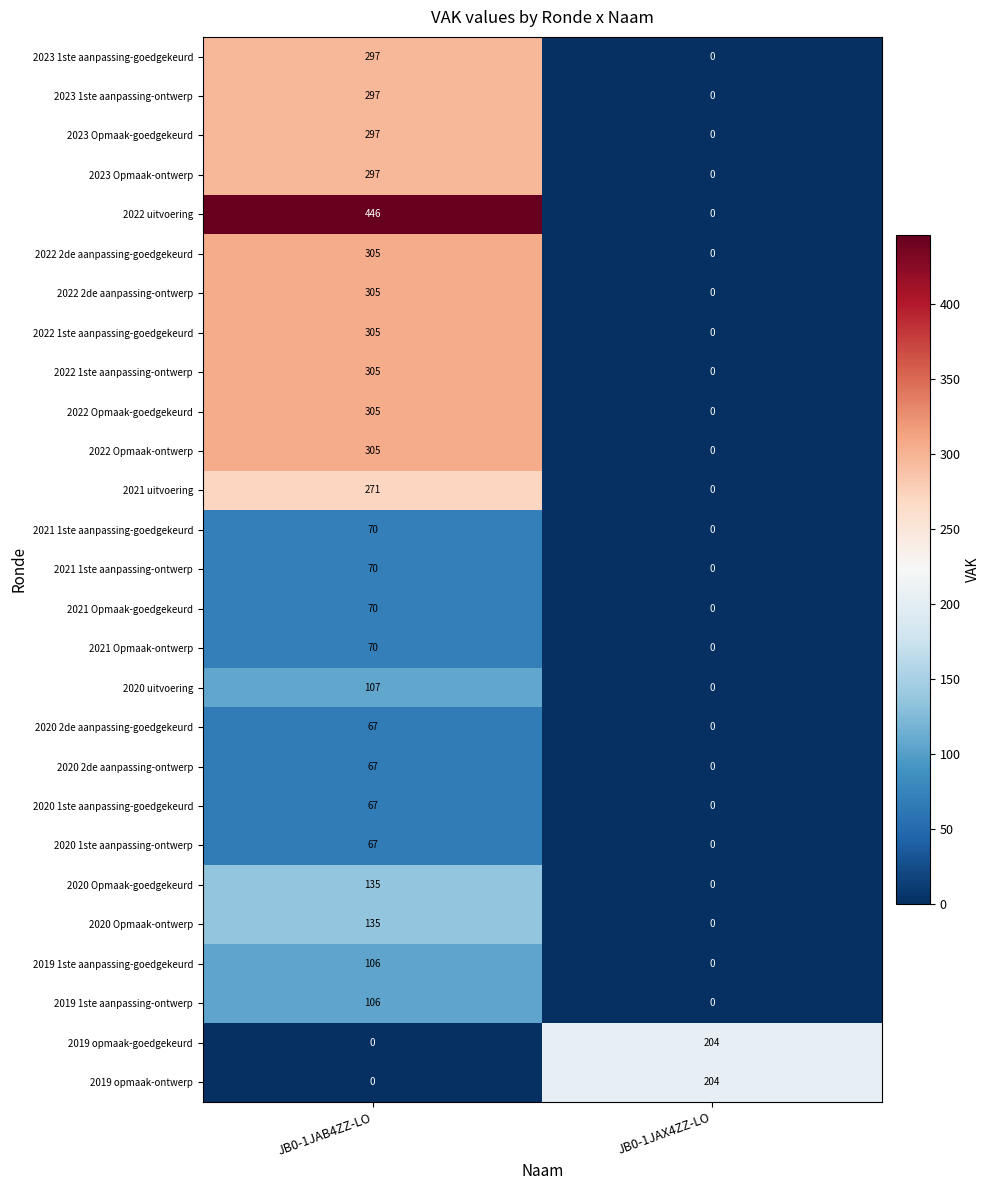

What is the maximum value shown in the chart?

446